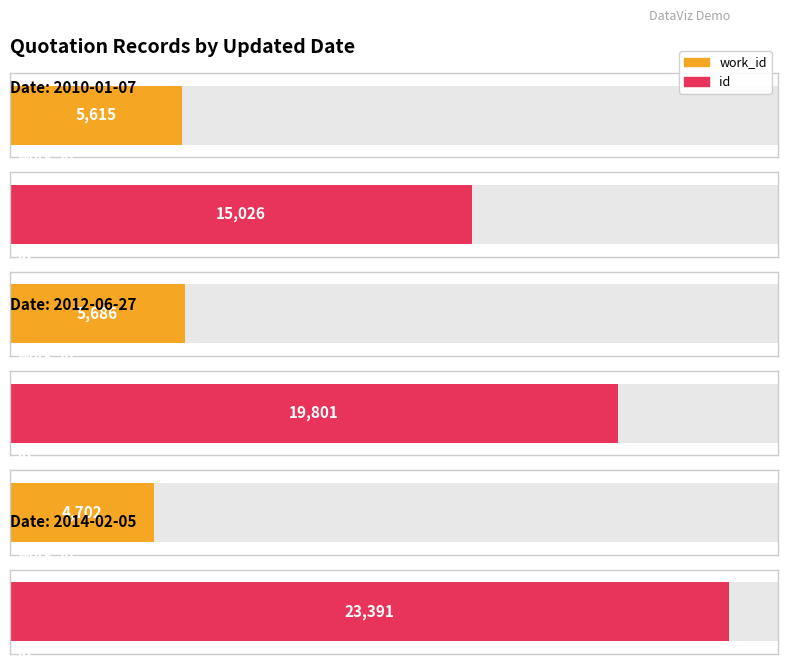

Reading right to left, what are all the values shown in this chart?

work_id: 2014-02-05=4702	2012-06-27=5686	2010-01-07=5615
id: 2014-02-05=23391	2012-06-27=19801	2010-01-07=15026